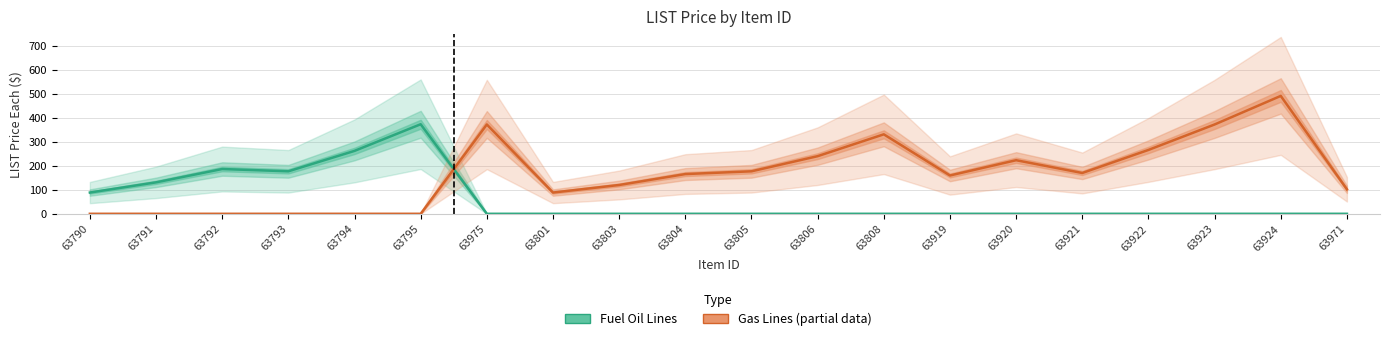

Which has a higher value, 63808 or 63922?

63808